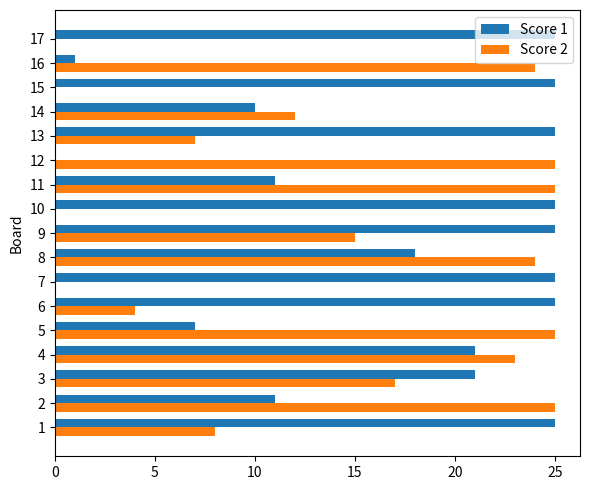

What is the greatest value displayed?

25